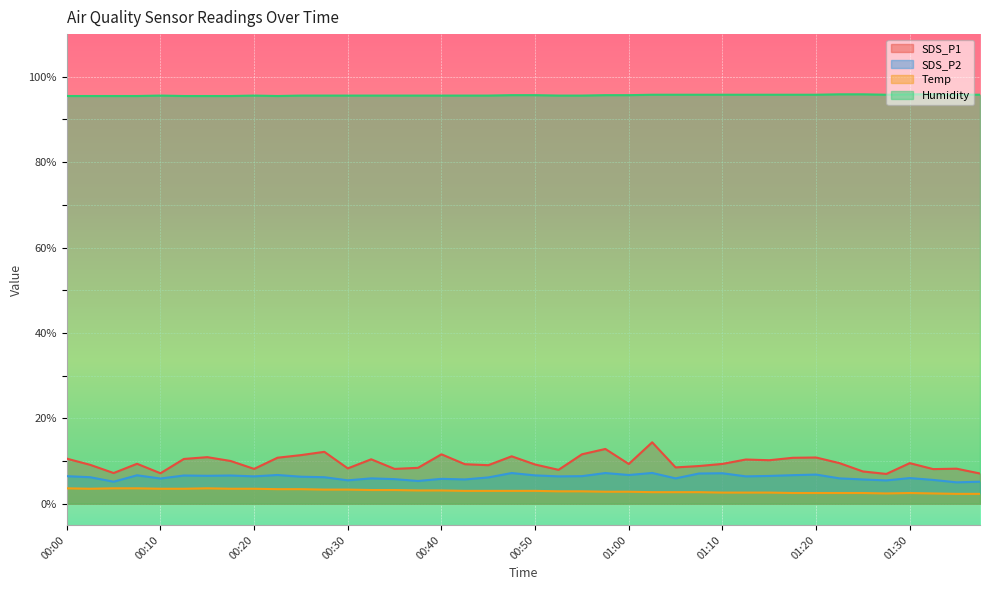

Which category has the highest value across all series?

01:22